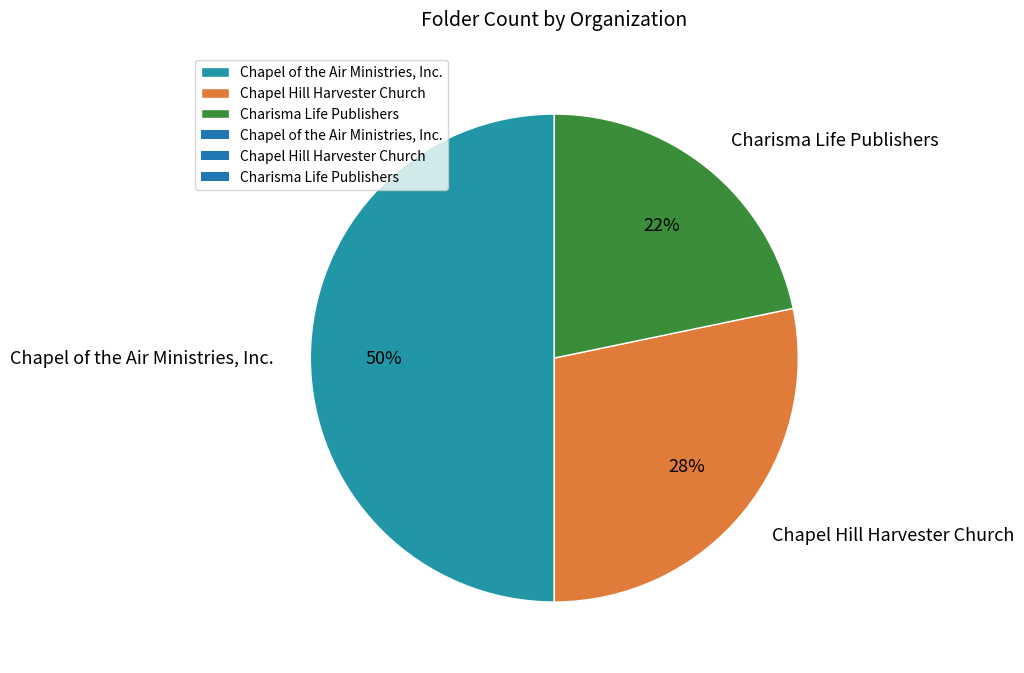

Does Chapel Hill Harvester Church represent more than half of the total?

No